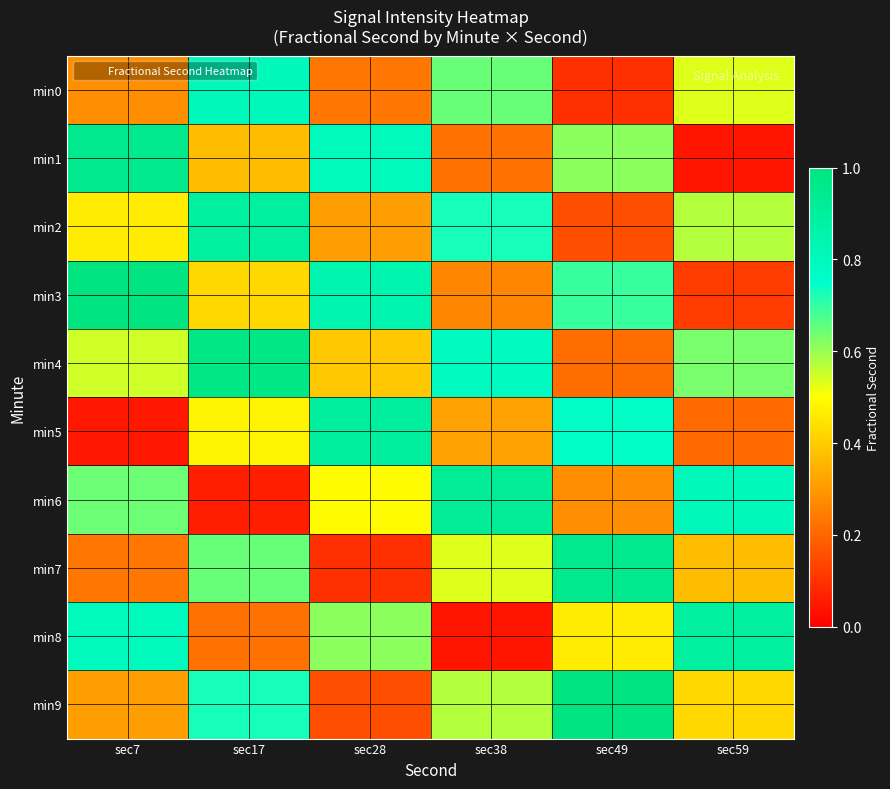

Count the number of data series in this chart.

10